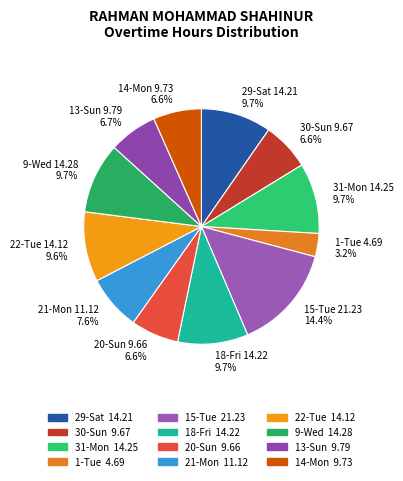

Is it true that 20-Sun is 7% of the pie?

True